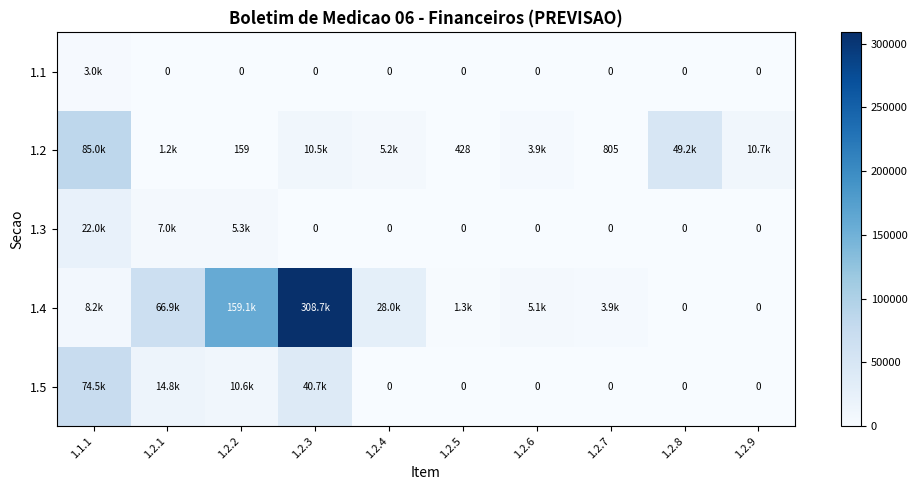

The 1.1 series shows 3983.2 at 1.1.1. True or false?

False